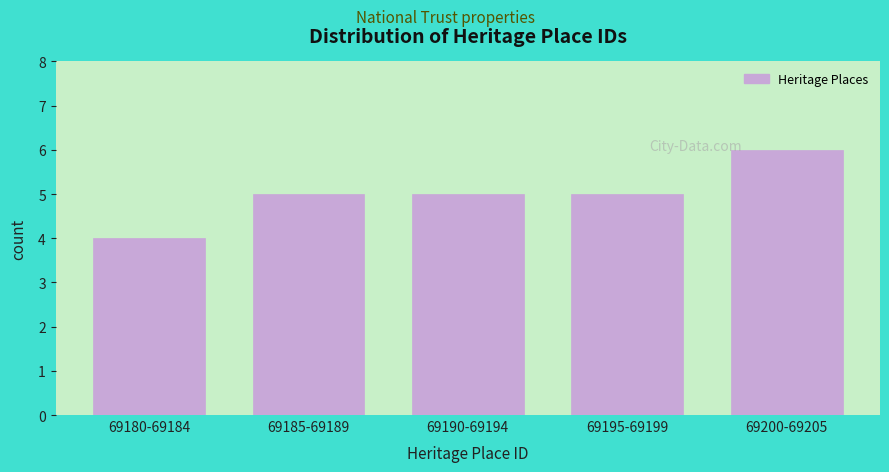

Reading left to right, list all the values displayed in this chart.

4	5	5	5	6